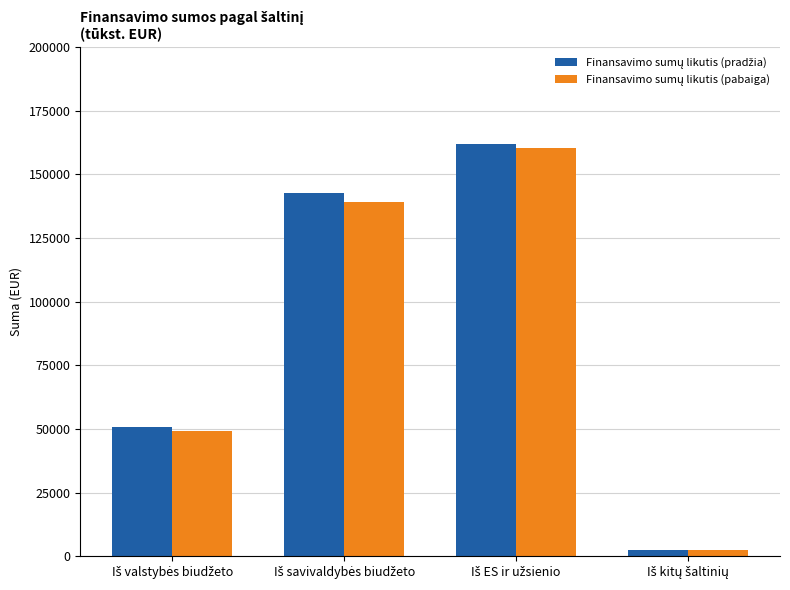

How many groups of bars are there?

4